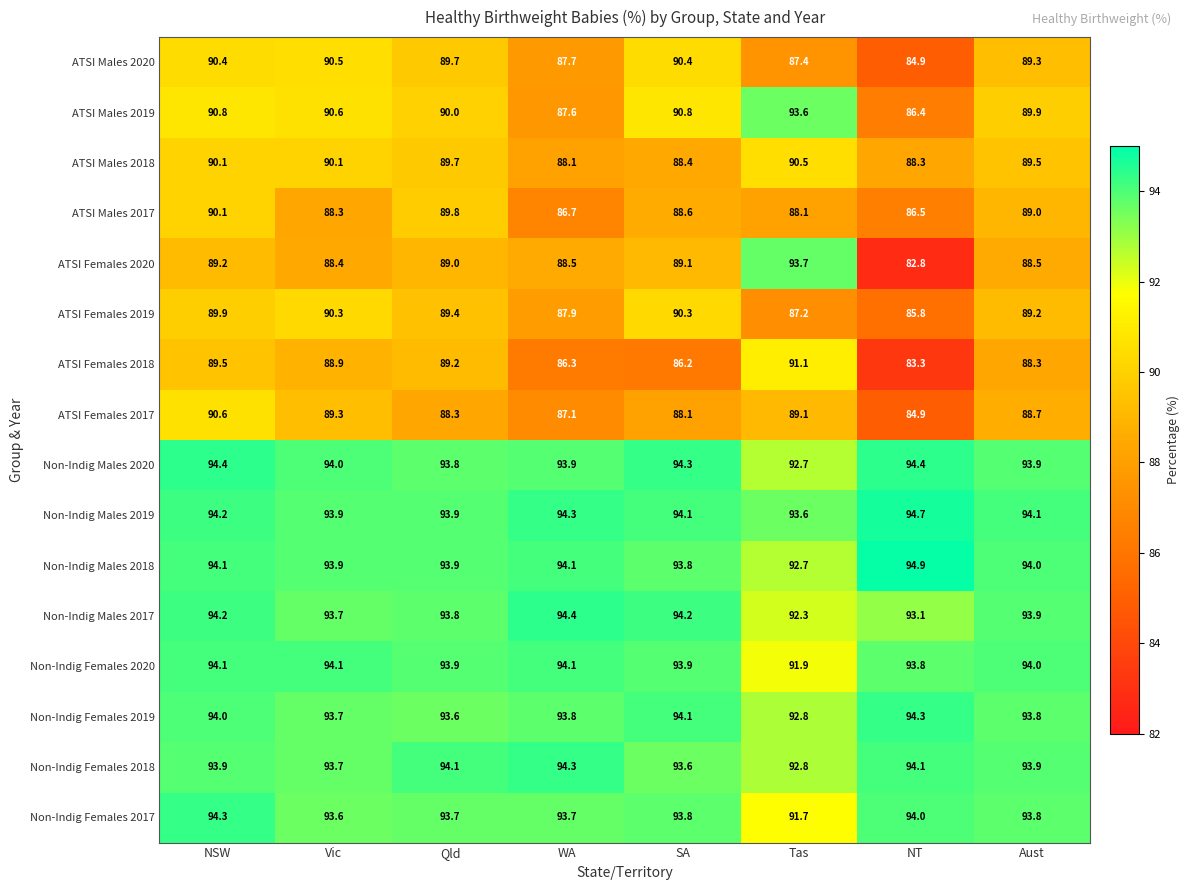

The value of Non-Indig Males 2020 at Tas is 156.1. True or false?

False